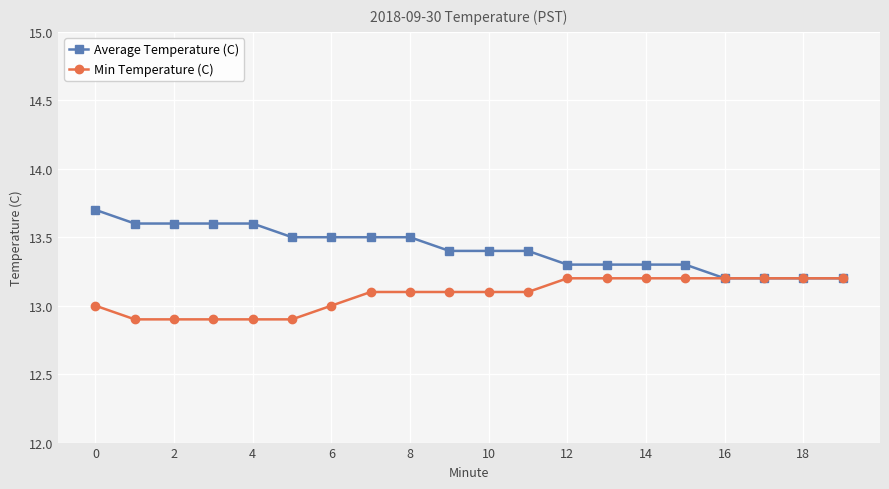

What is the smallest value displayed?

12.9